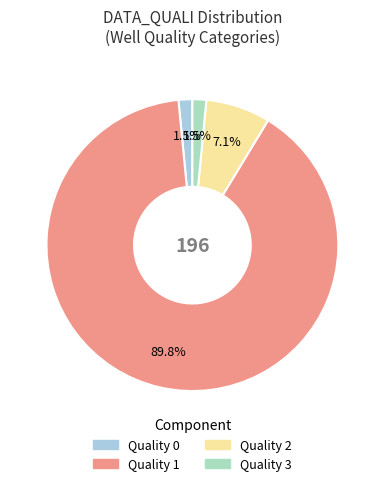

To the nearest percent, what is the difference between the largest and smallest slice percentages?

88%